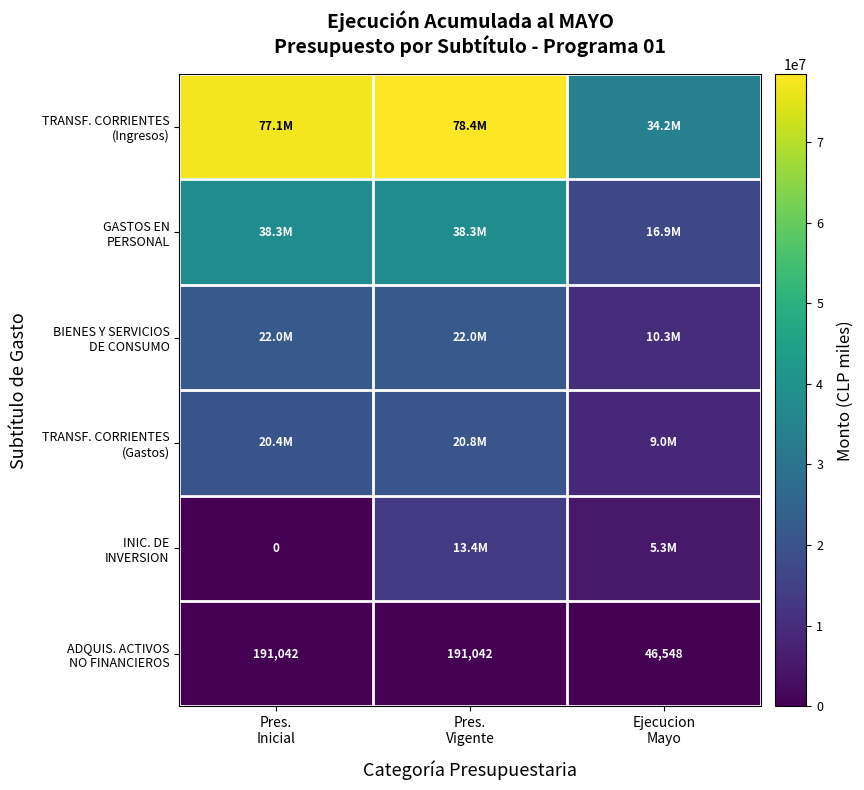

At which category is the sum across all series the highest?

Pres.
Vigente